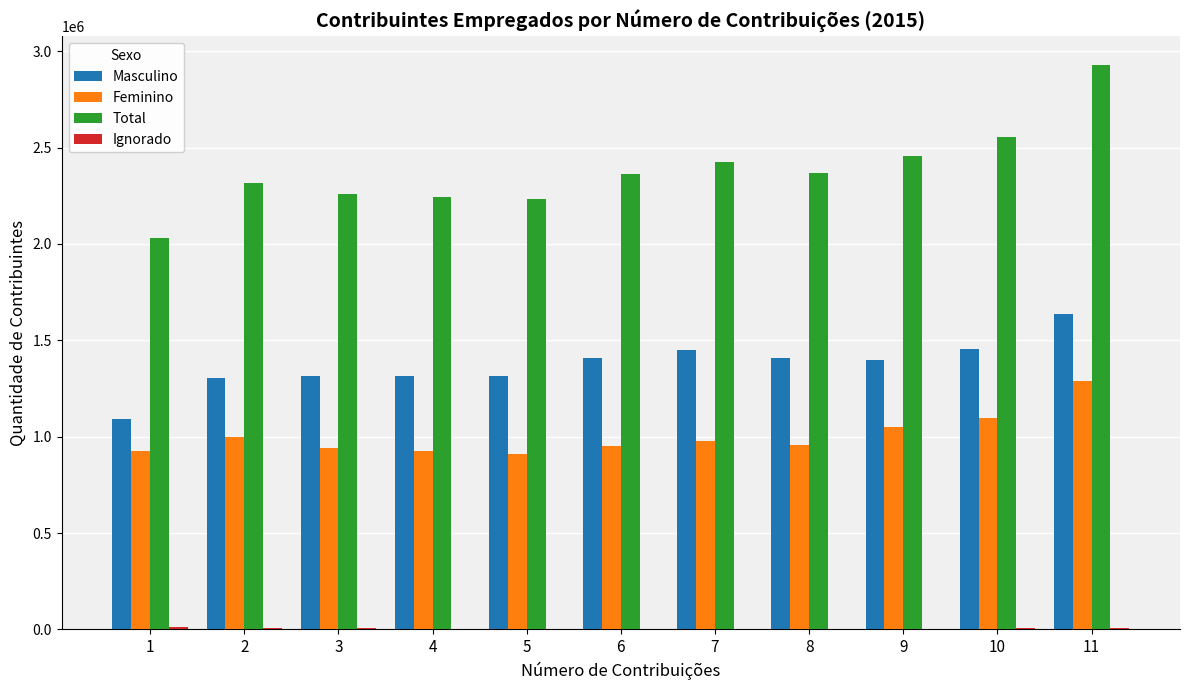

At which category is the sum across all series the highest?

11